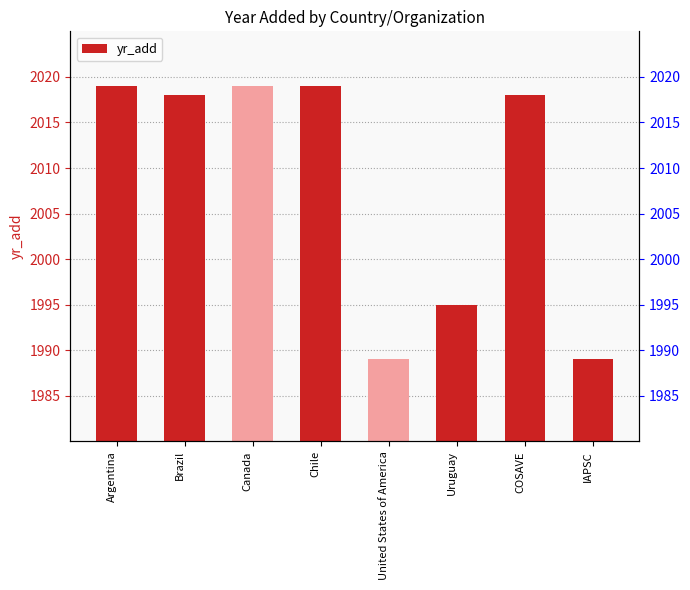

Rank the categories by value from highest to lowest.

Argentina, Canada, Chile, Brazil, COSAVE, Uruguay, United States of America, IAPSC